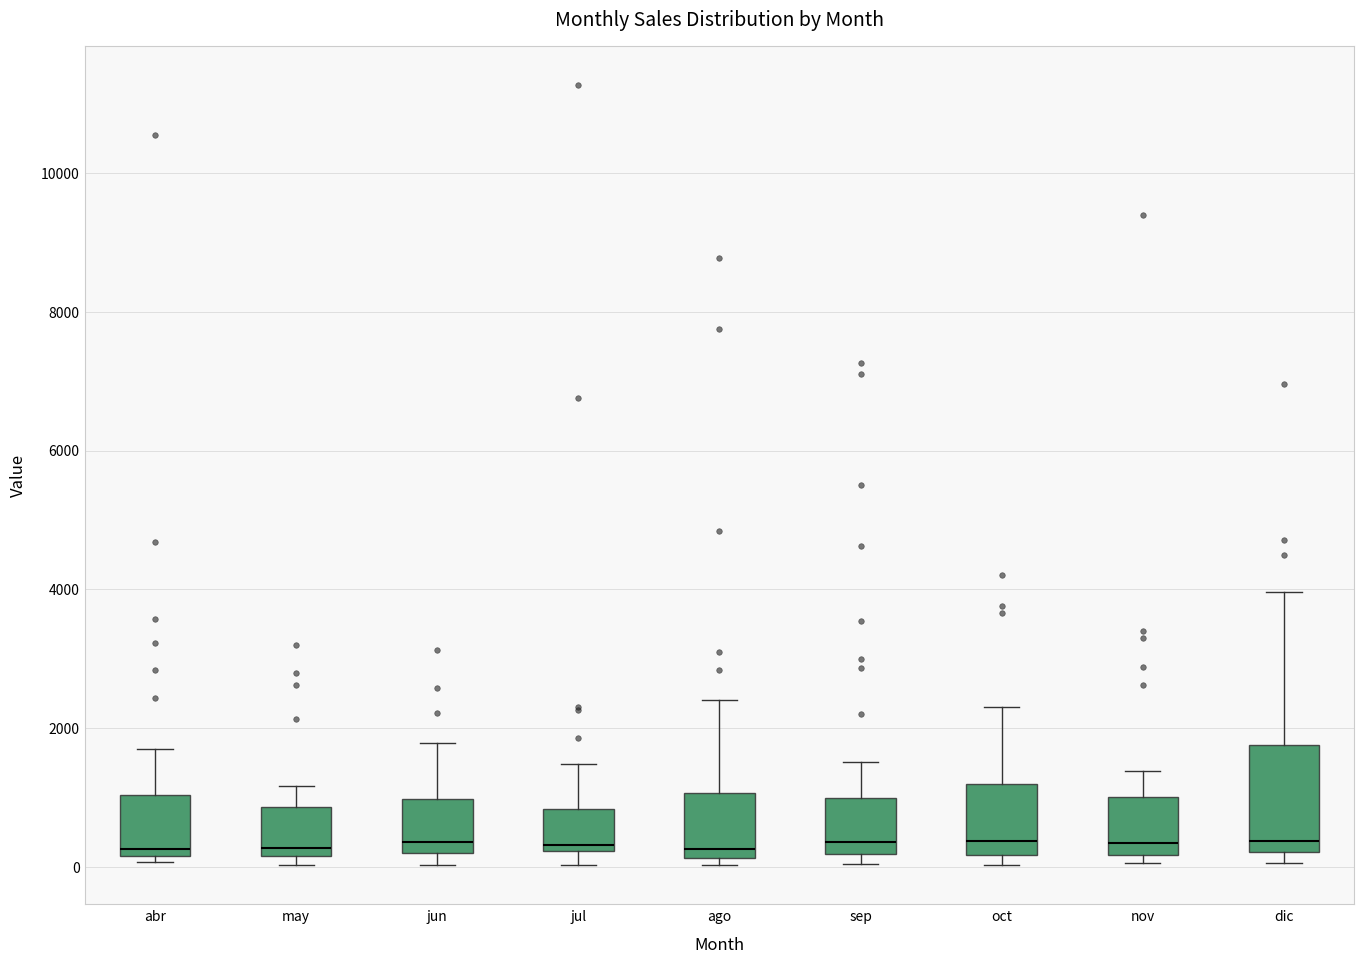

Reading left to right, transcribe this box plot: for each box, give where its median line is, the range the box spans, and where its two whiskers end, as read against the y-axis. The values are not printed on the chart, so give them approximately, as read against the axis.

abr: median 200 (just above the box's lower edge), box 200 to 1000, whiskers 0 to 1800
may: median 200 (just above the box's lower edge), box 200 to 800, whiskers 0 to 1200
jun: median 400, box 200 to 1000, whiskers 0 to 1800
jul: median 400, box 200 to 800, whiskers 0 to 1400
ago: median 200 (just above the box's lower edge), box 200 to 1000, whiskers 0 to 2400
sep: median 400, box 200 to 1000, whiskers 0 to 1600
oct: median 400, box 200 to 1200, whiskers 0 to 2400
nov: median 400, box 200 to 1000, whiskers 0 to 1400
dic: median 400, box 200 to 1800, whiskers 0 to 4000